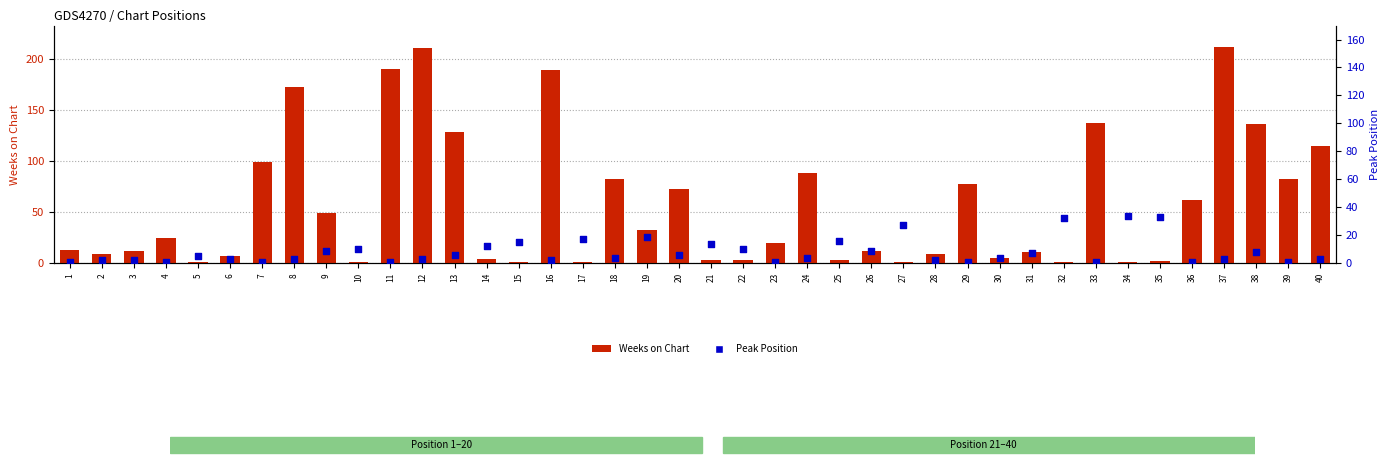

Is the value of Peak Position at 23 greater than the value of Weeks on Chart at 6?

No